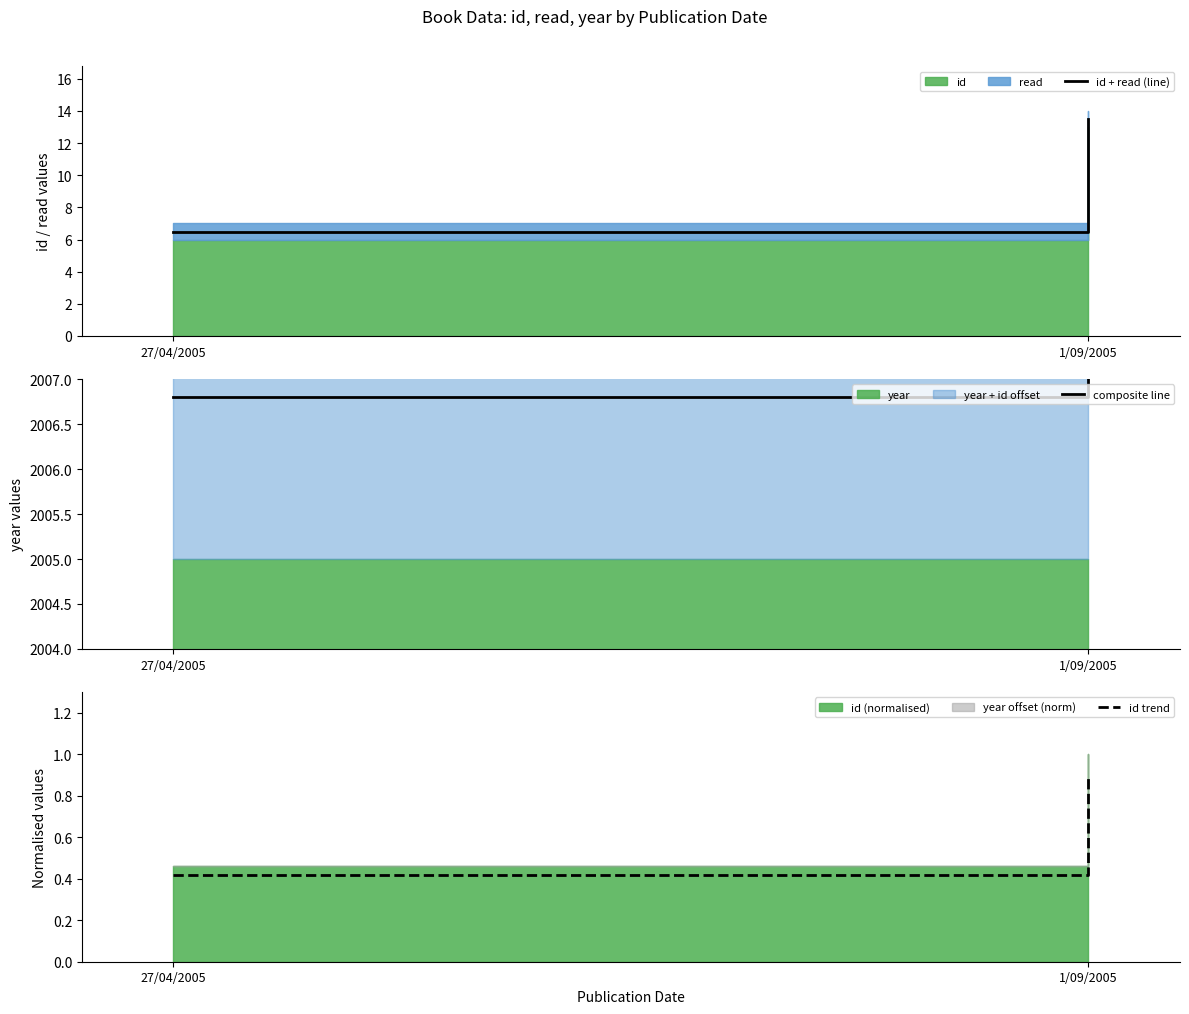

What position from the left is 27/04/2005?

1